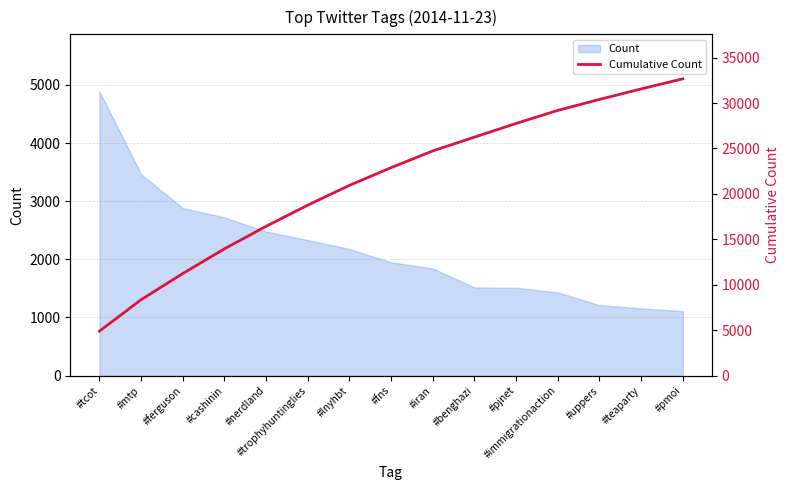

The chart shows a value of 9219 at #benghazi. True or false?

False